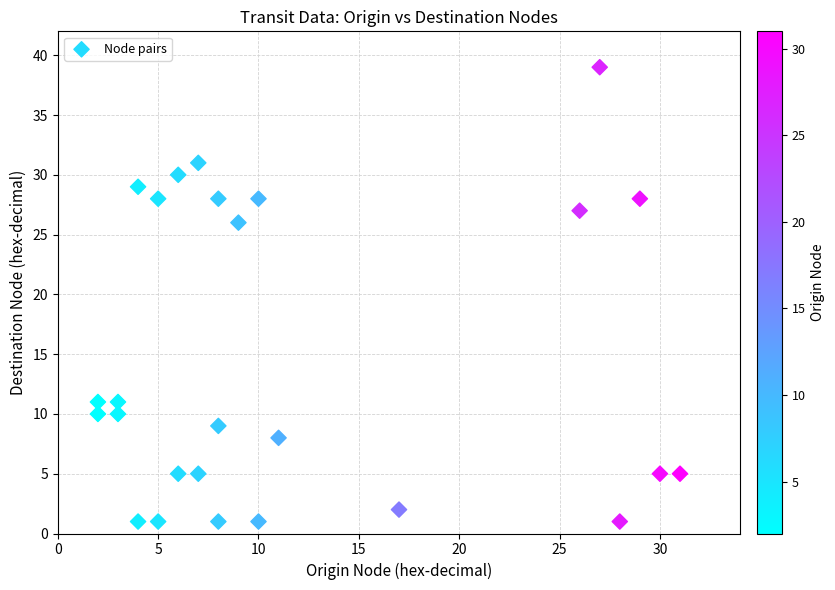

What Y value in the scatter plot is closest to 20?

26